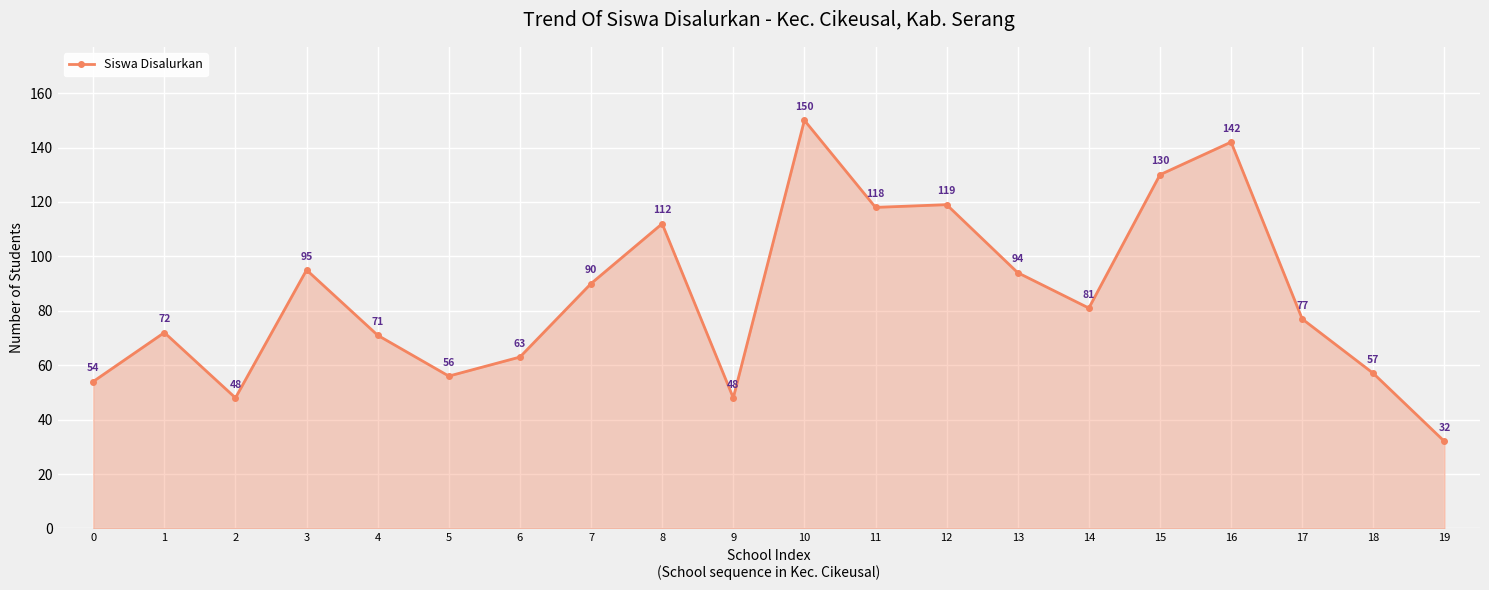

What is the difference between the second highest and second lowest values?

94